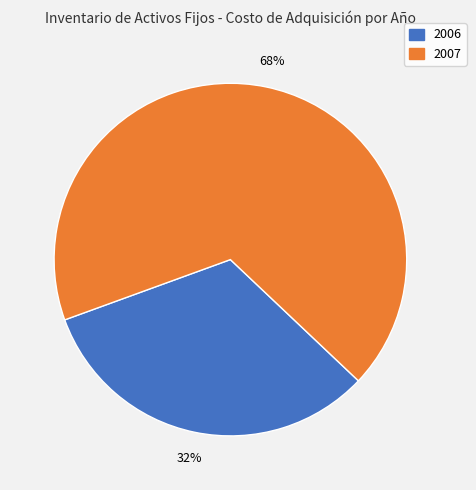

Which category has the smallest portion of the pie?

2006